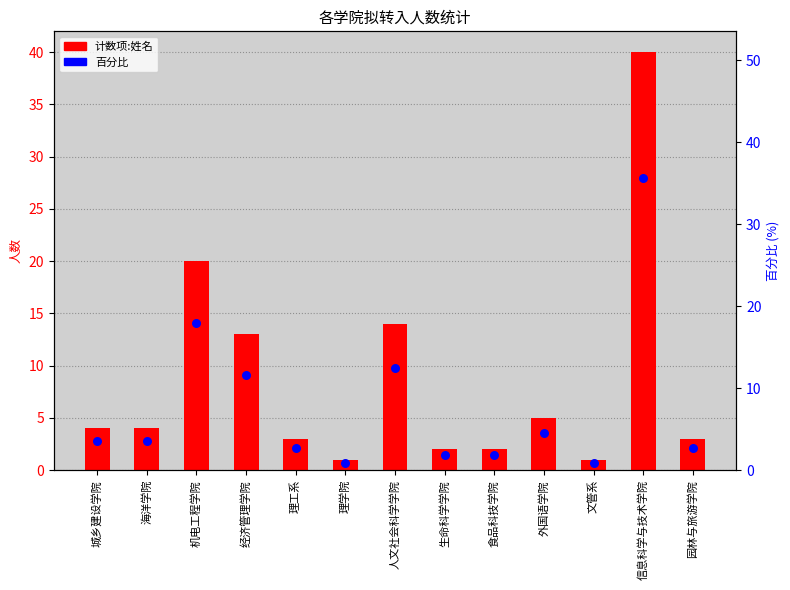

Is the value of 百分比 at 机电工程学院 greater than the value of 计数项:姓名 at 文管系?

Yes